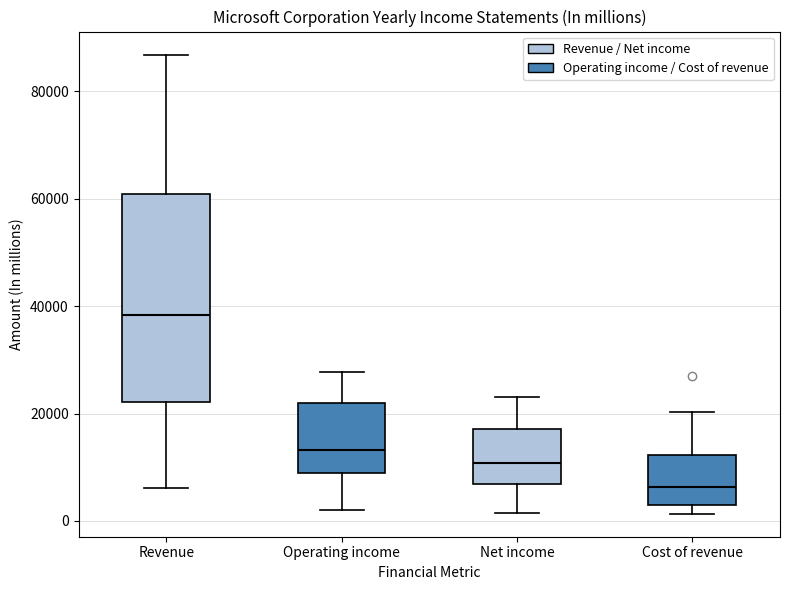

Reading left to right, transcribe this box plot: for each box, give where its median line is, the range the box spans, and where its two whiskers end, as read against the y-axis. The values are not printed on the chart, so give them approximately, as read against the axis.

Revenue: median 38000, box 22000 to 60000, whiskers 6000 to 86000
Operating income: median 14000, box 8000 to 22000, whiskers 2000 to 28000
Net income: median 10000, box 6000 to 18000, whiskers 2000 to 24000
Cost of revenue: median 6000, box 2000 to 12000, whiskers 2000 (just below the box's lower edge) to 20000